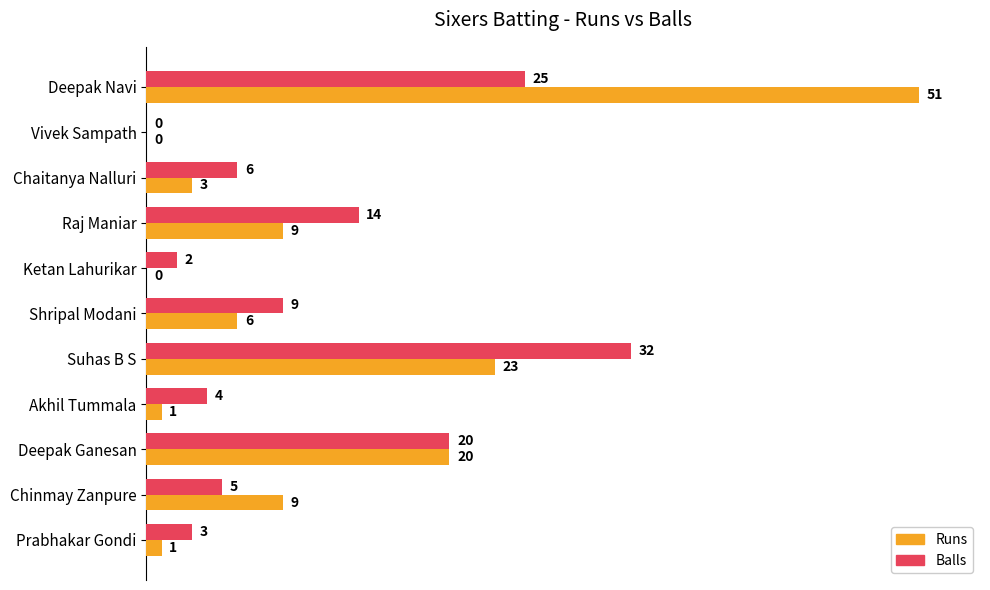

Between Deepak Navi and Chaitanya Nalluri, which series saw the biggest shift?

Runs